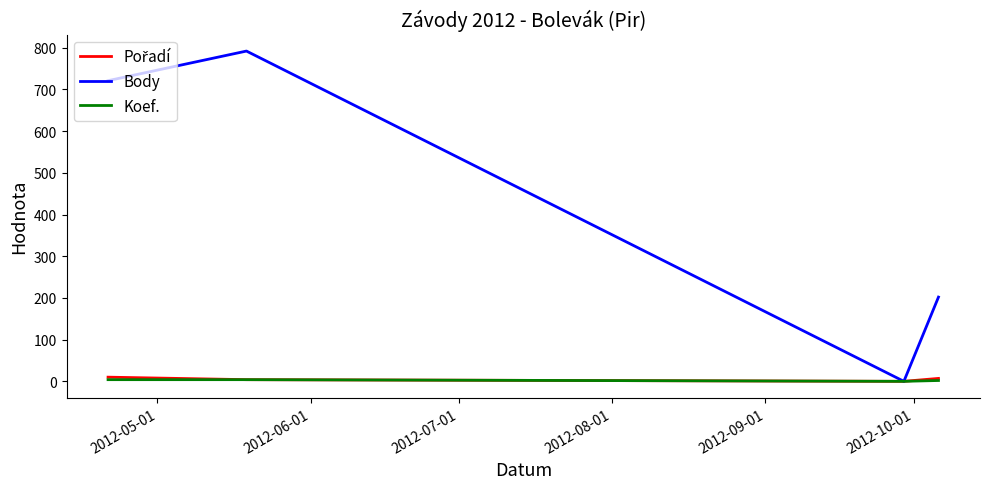

Which series has the largest total across all categories?

Body